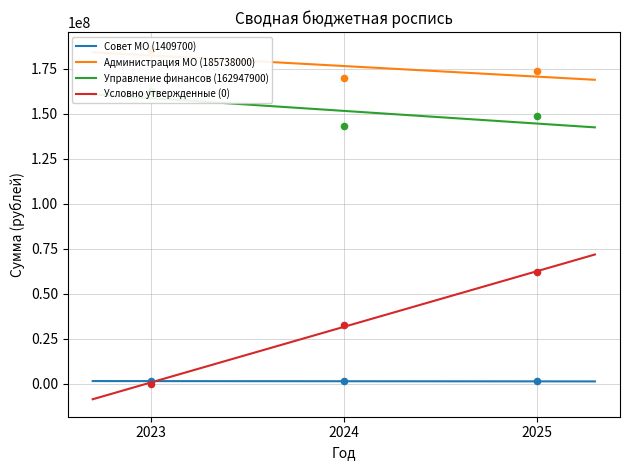

What is the total value across all series at 2024?

347006700